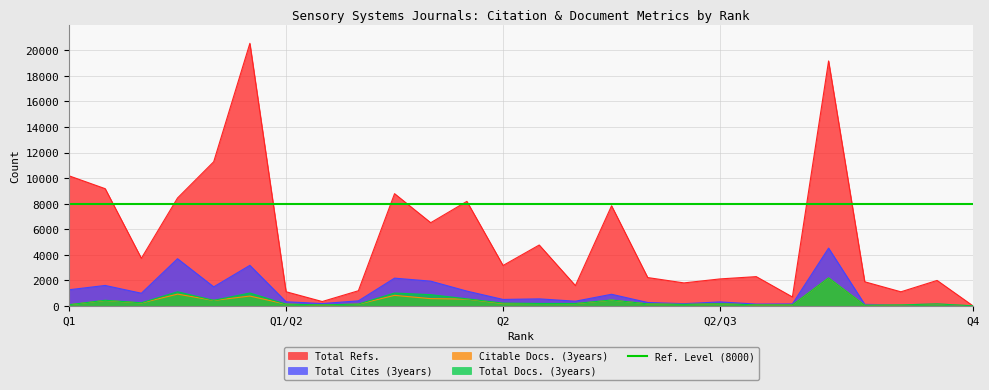

How many lines are shown in the chart?

4